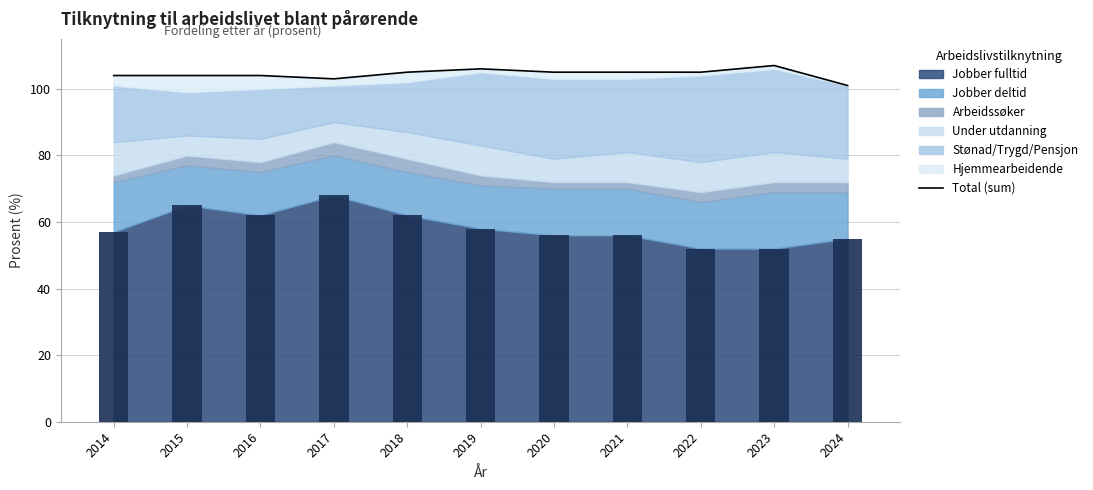

Is it true that the value at 2020 is 105?

True